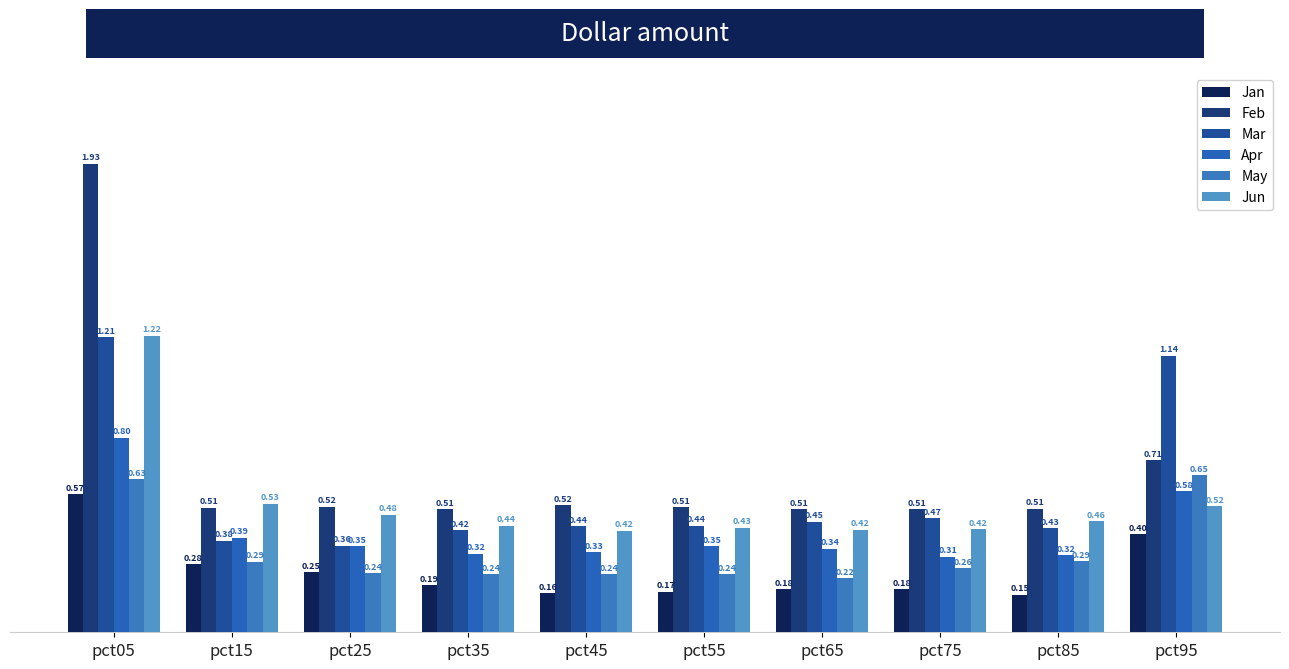

How many data points does each series have?

10